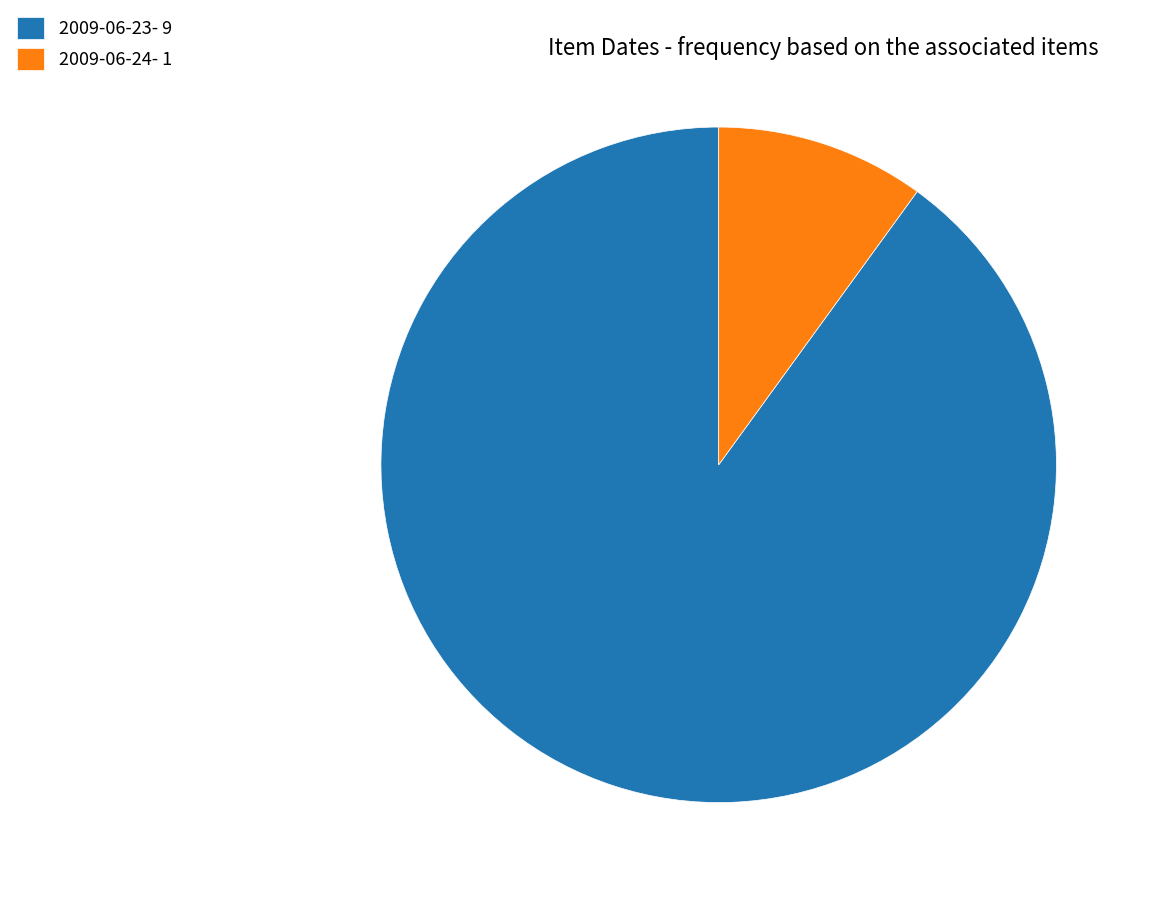

Count the number of slices in the pie.

2